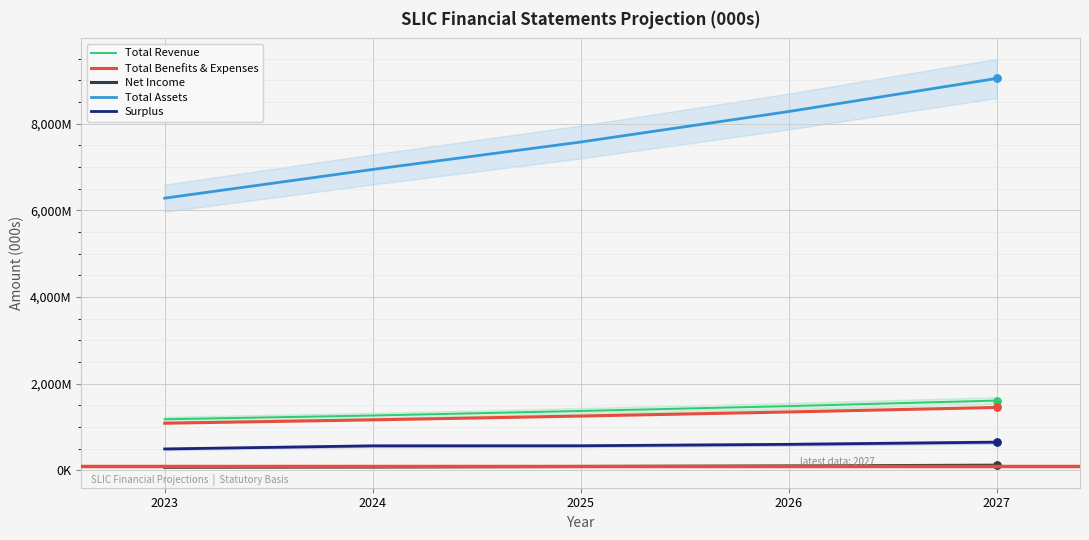

Which series contains the highest Y value?

Total Assets